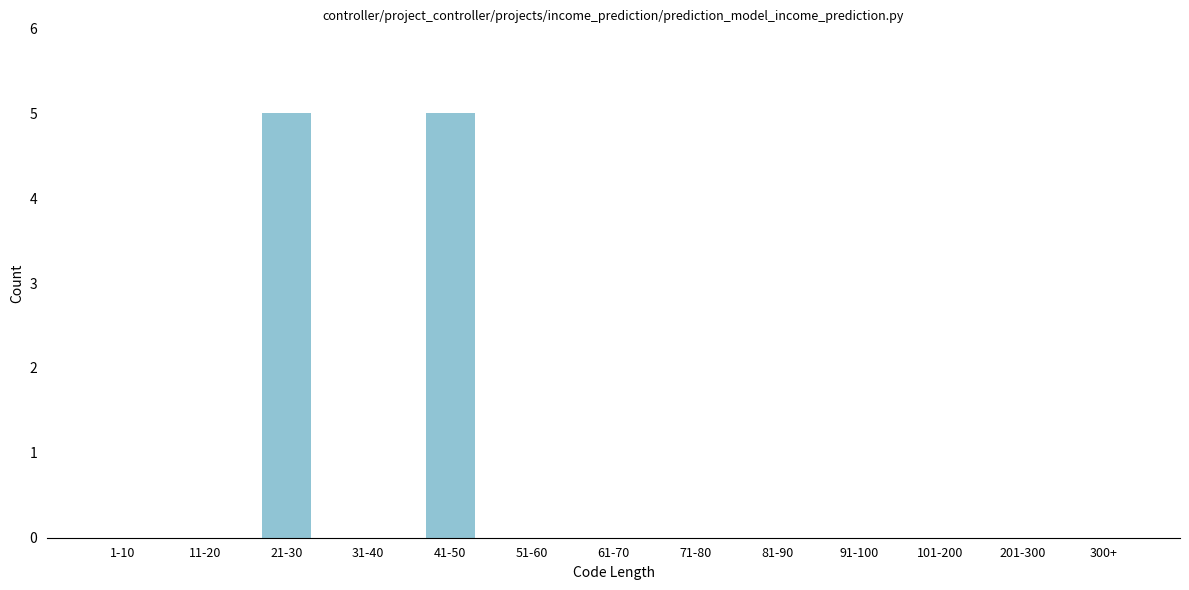

Reading left to right, what are all the values shown in this chart?

1-10=0	11-20=0	21-30=5	31-40=0	41-50=5	51-60=0	61-70=0	71-80=0	81-90=0	91-100=0	101-200=0	201-300=0	300+=0